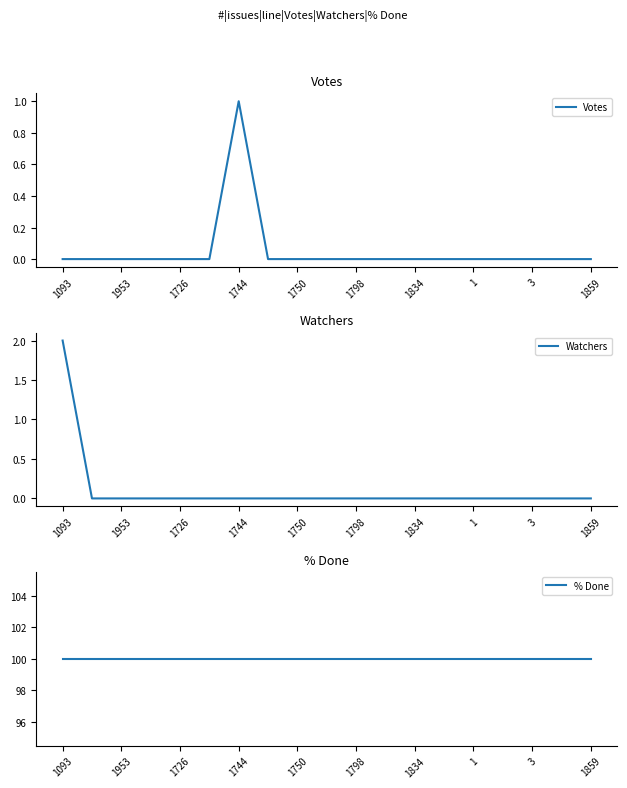

True or false: Votes has a value of 0 at 1859.

True